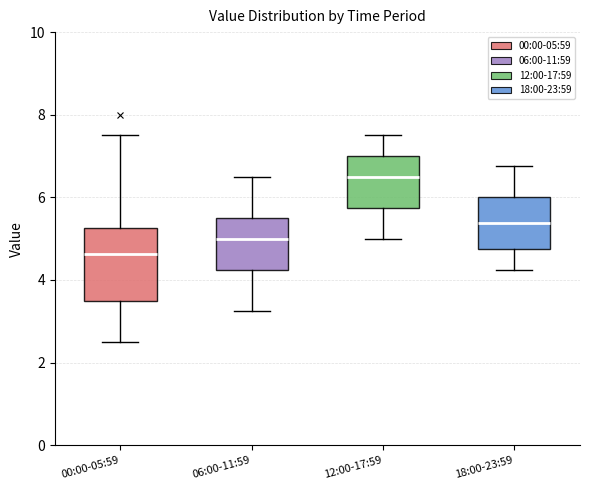

Reading left to right, transcribe this box plot: for each box, give where its median line is, the range the box spans, and where its two whiskers end, as read against the y-axis. The values are not printed on the chart, so give them approximately, as read against the axis.

00:00-05:59: median 4.6, box 3.6 to 5.2, whiskers 2.6 to 7.6
06:00-11:59: median 5.0, box 4.2 to 5.6, whiskers 3.2 to 6.6
12:00-17:59: median 6.6, box 5.8 to 7.0, whiskers 5.0 to 7.6
18:00-23:59: median 5.4, box 4.8 to 6.0, whiskers 4.2 to 6.8